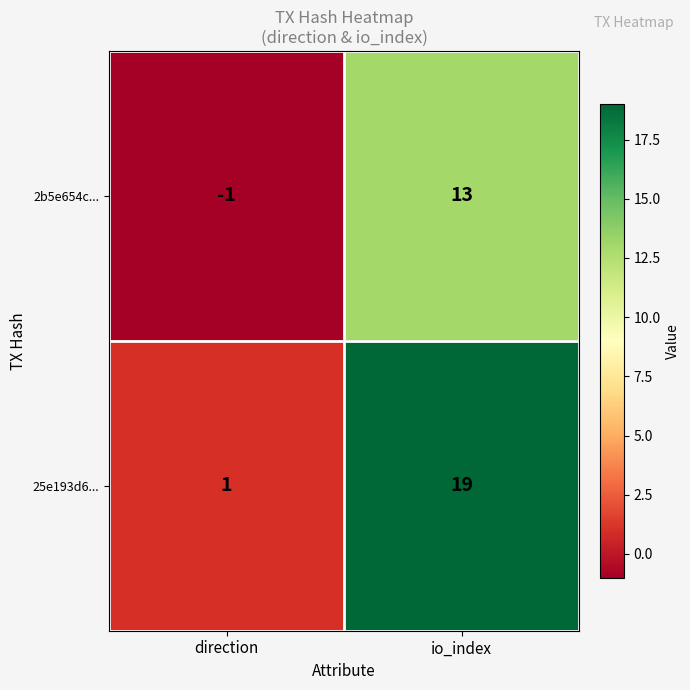

What is the greatest value displayed?

19